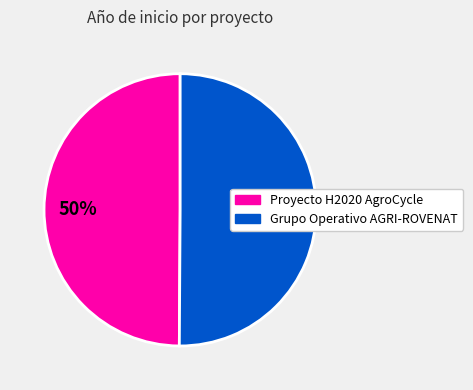

Count the number of slices in the pie.

2